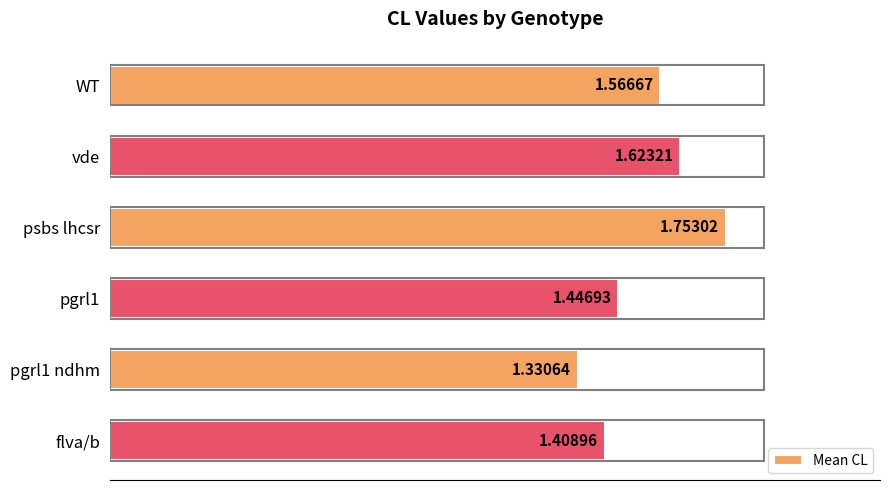

What is the average value?

1.5